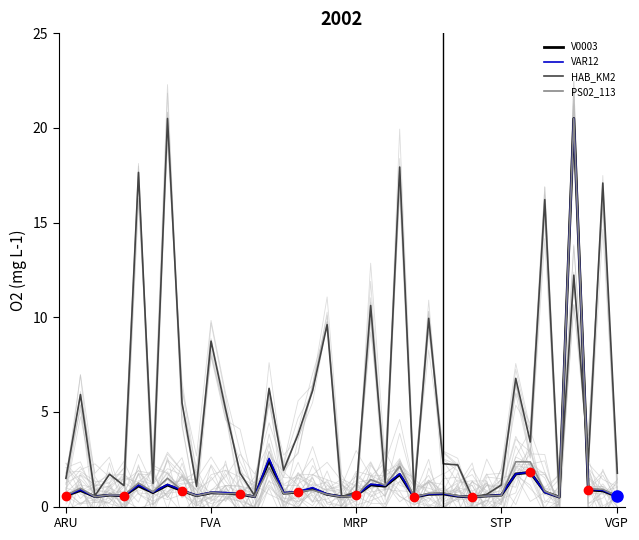

What is the maximum value for HAB_KM2?

20.5